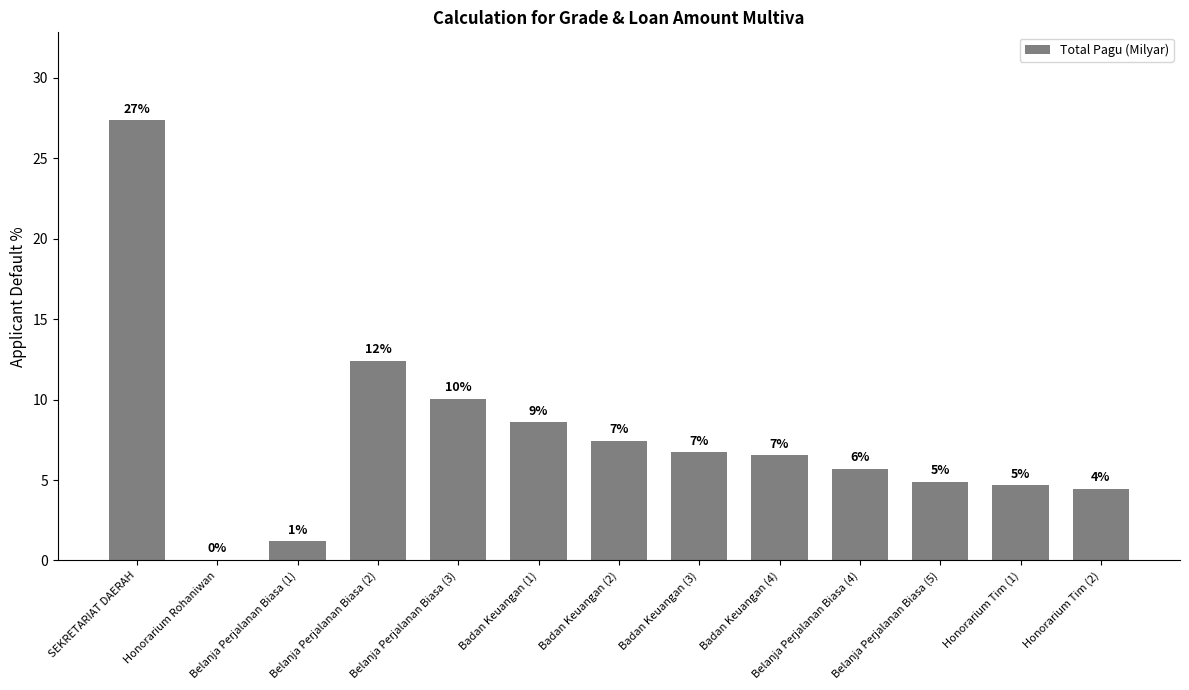

Are the bars horizontal?

No